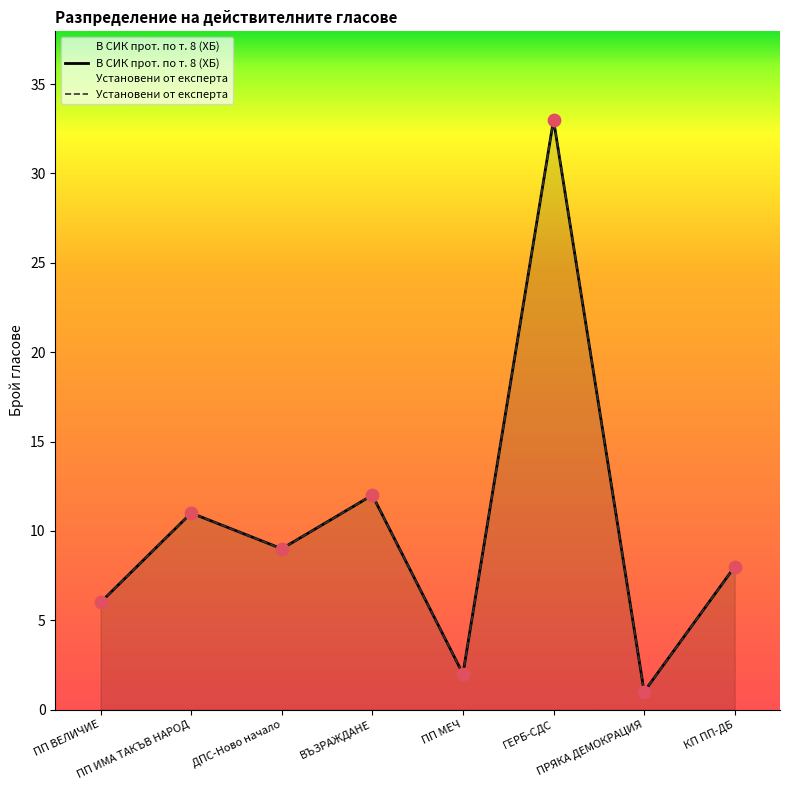

Which series reaches the maximum Y coordinate?

В СИК прот. по т. 8 (ХБ)